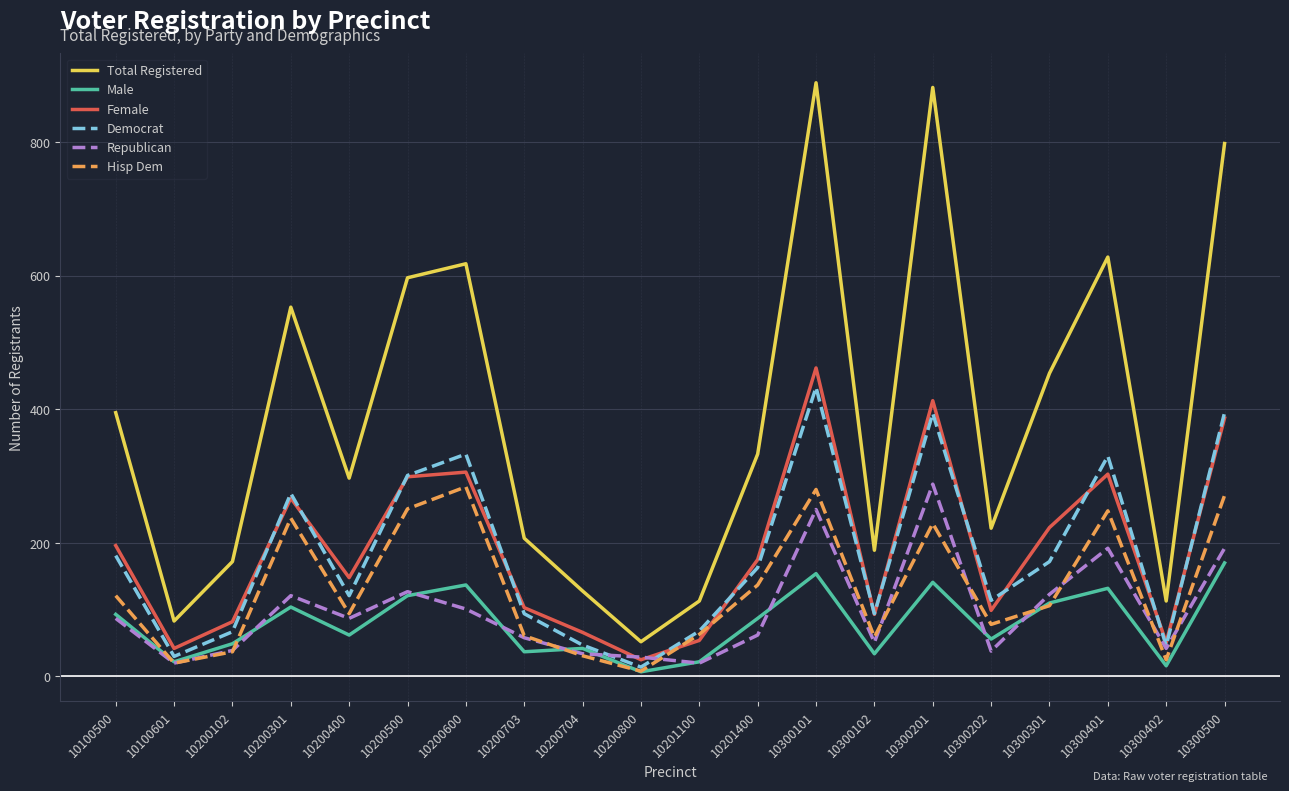

The Democrat series shows 533 at 10300201. True or false?

False